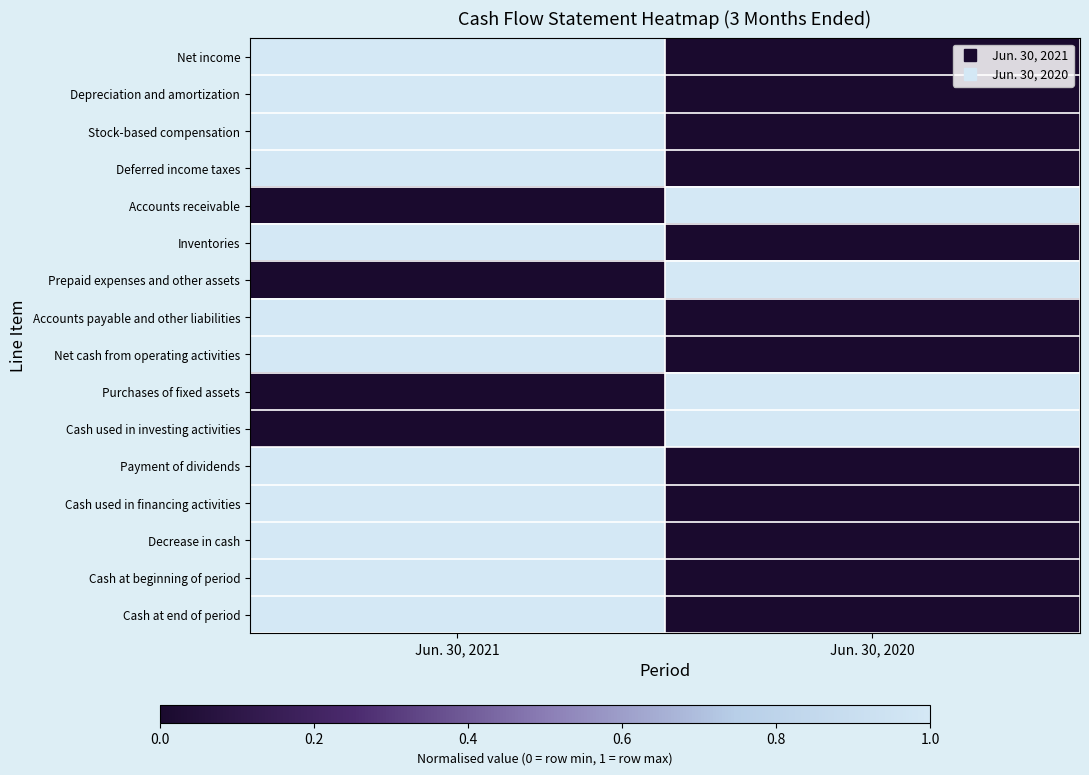

Reading left to right, list all the values displayed in this chart.

Net income: Jun. 30, 2021=1	Jun. 30, 2020=0
Depreciation and amortization: Jun. 30, 2021=1	Jun. 30, 2020=0
Stock-based compensation: Jun. 30, 2021=1	Jun. 30, 2020=0
Deferred income taxes: Jun. 30, 2021=1	Jun. 30, 2020=0
Accounts receivable: Jun. 30, 2021=0	Jun. 30, 2020=1
Inventories: Jun. 30, 2021=1	Jun. 30, 2020=0
Prepaid expenses and other assets: Jun. 30, 2021=0	Jun. 30, 2020=1
Accounts payable and other liabilities: Jun. 30, 2021=1	Jun. 30, 2020=0
Net cash from operating activities: Jun. 30, 2021=1	Jun. 30, 2020=0
Purchases of fixed assets: Jun. 30, 2021=0	Jun. 30, 2020=1
Cash used in investing activities: Jun. 30, 2021=0	Jun. 30, 2020=1
Payment of dividends: Jun. 30, 2021=1	Jun. 30, 2020=0
Cash used in financing activities: Jun. 30, 2021=1	Jun. 30, 2020=0
Decrease in cash: Jun. 30, 2021=1	Jun. 30, 2020=0
Cash at beginning of period: Jun. 30, 2021=1	Jun. 30, 2020=0
Cash at end of period: Jun. 30, 2021=1	Jun. 30, 2020=0